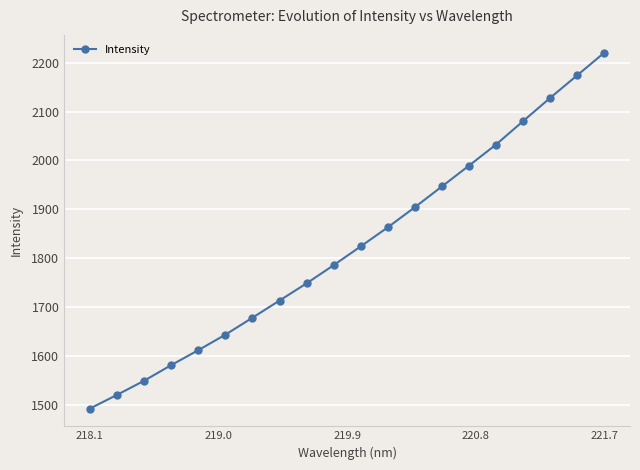

What is the value of the 3rd point from the left?

1550.1